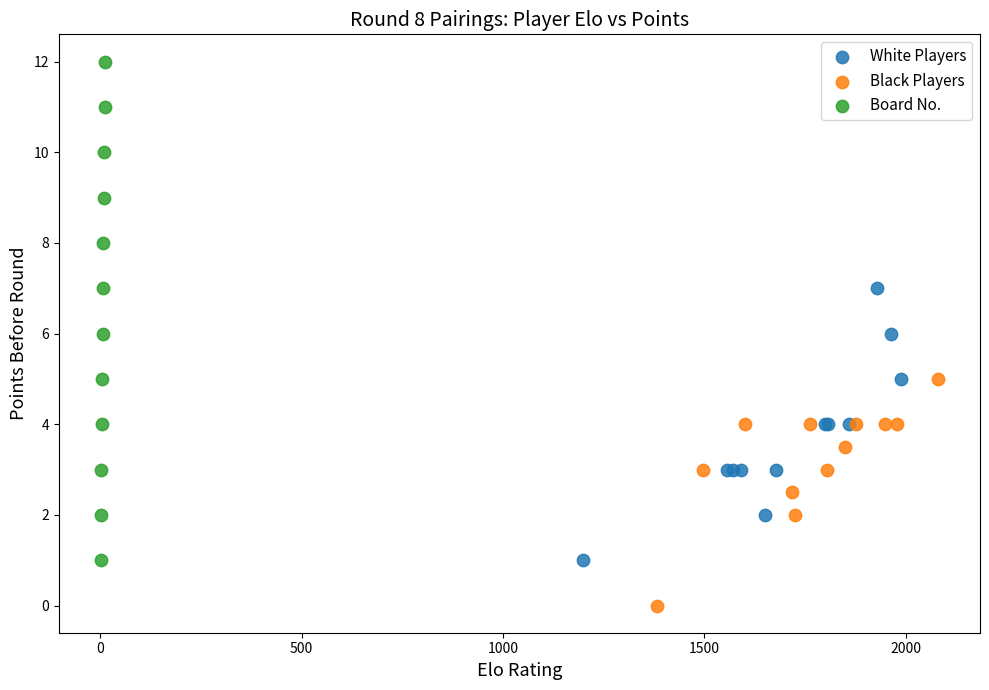

Which series contains the lowest Y value?

Black Players